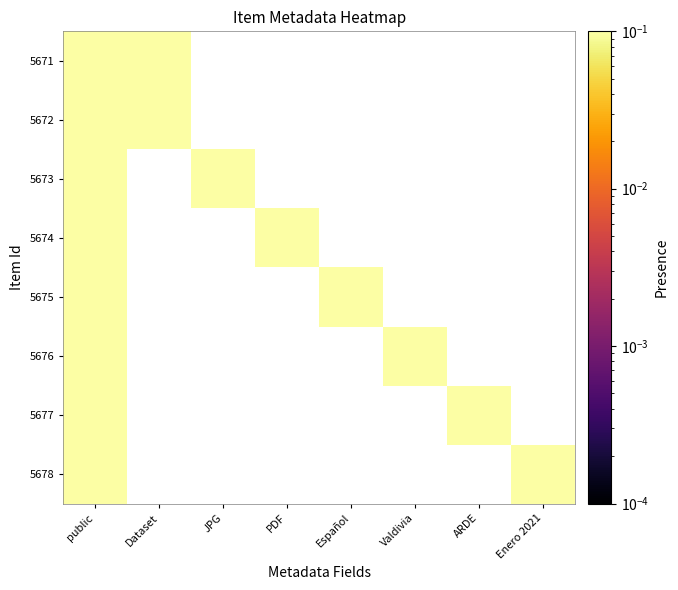

Reading left to right, list all the values displayed in this chart.

5671: 1	1	0	0	0	0	0	0
5672: 1	1	0	0	0	0	0	0
5673: 1	0	1	0	0	0	0	0
5674: 1	0	0	1	0	0	0	0
5675: 1	0	0	0	1	0	0	0
5676: 1	0	0	0	0	1	0	0
5677: 1	0	0	0	0	0	1	0
5678: 1	0	0	0	0	0	0	1